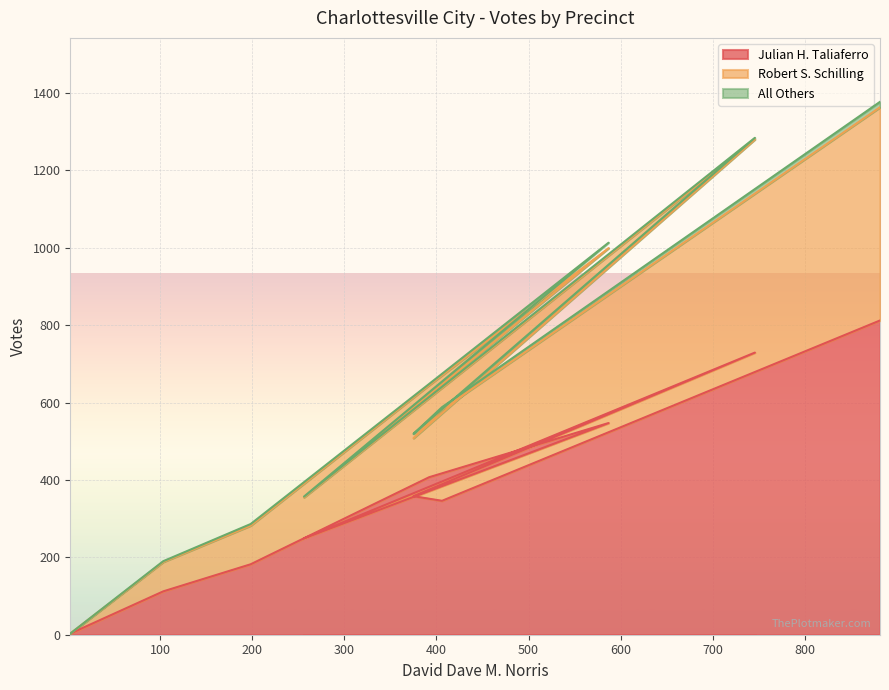

What is the maximum value for Julian H. Taliaferro?

812